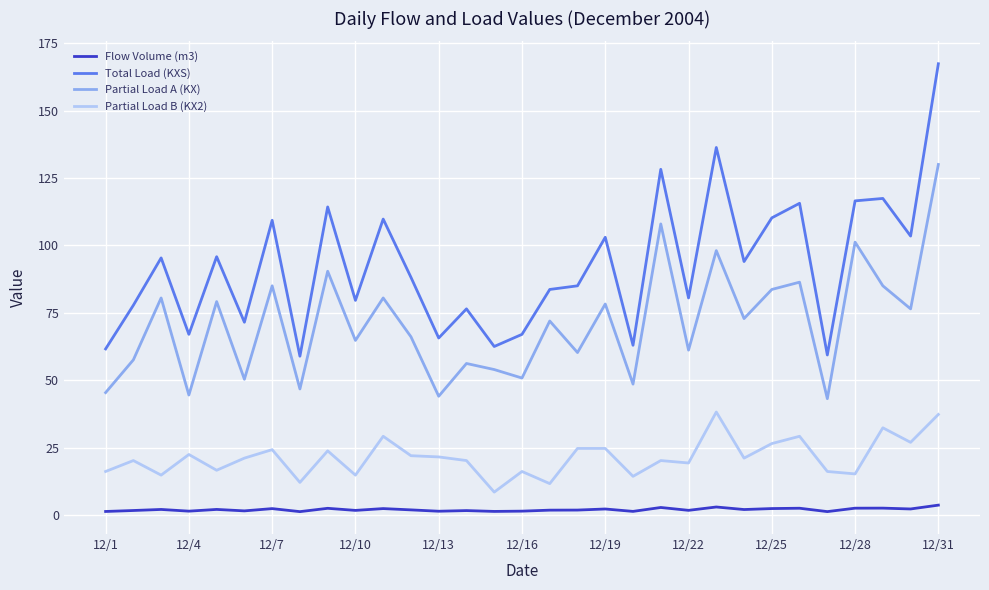

True or false: Partial Load A (KX) and Flow Volume (m3) intersect in this chart.

False